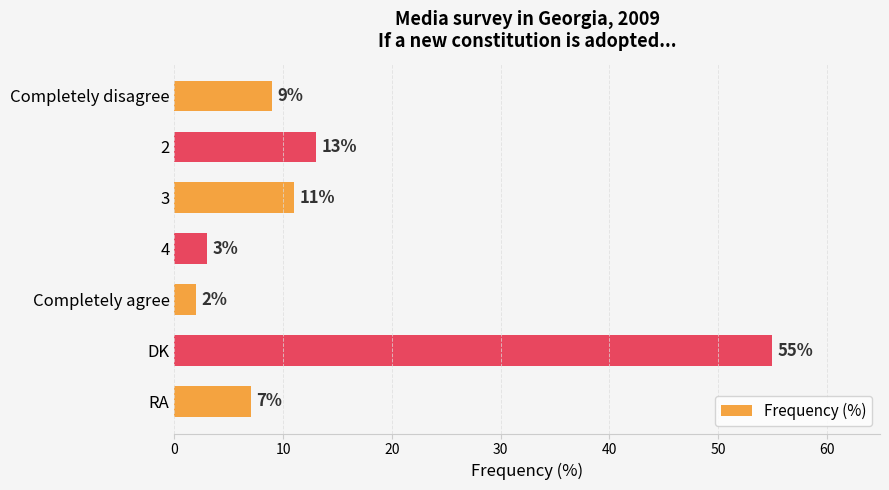

Between 3 and Completely agree, which is larger?

3